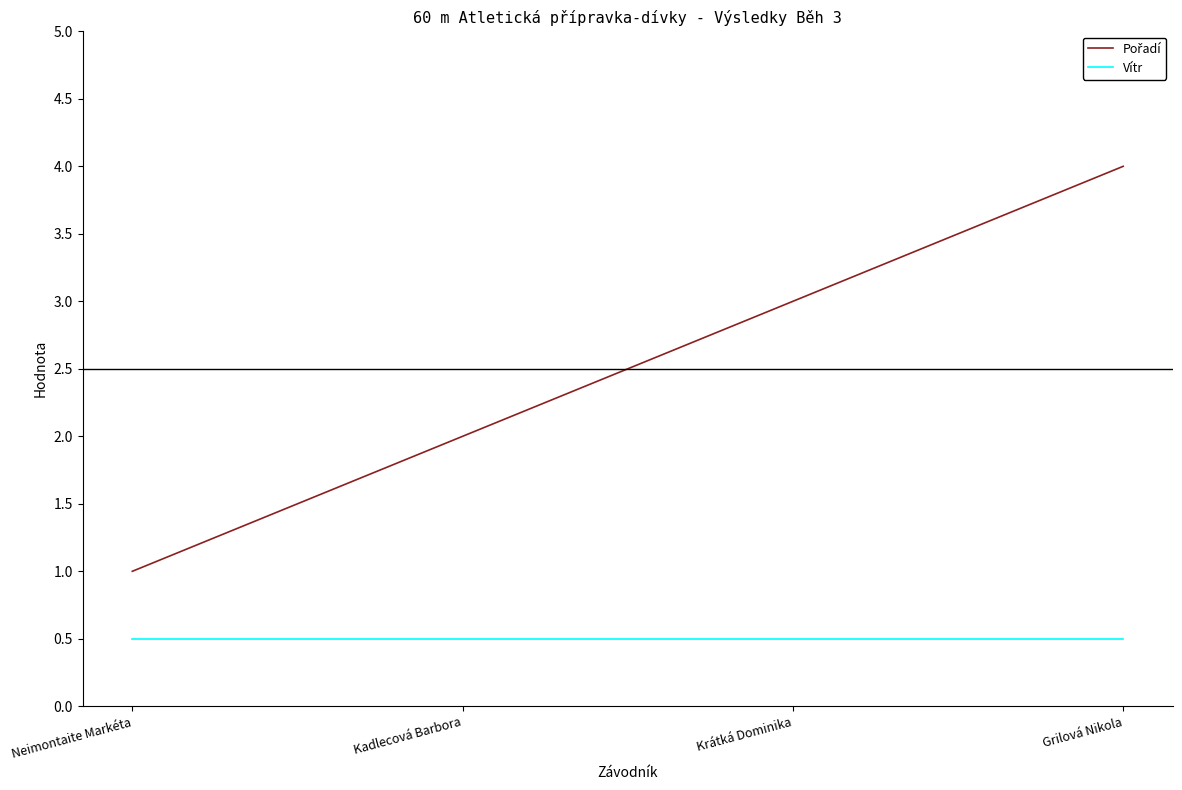

At which category is the sum across all series the highest?

Grilová Nikola